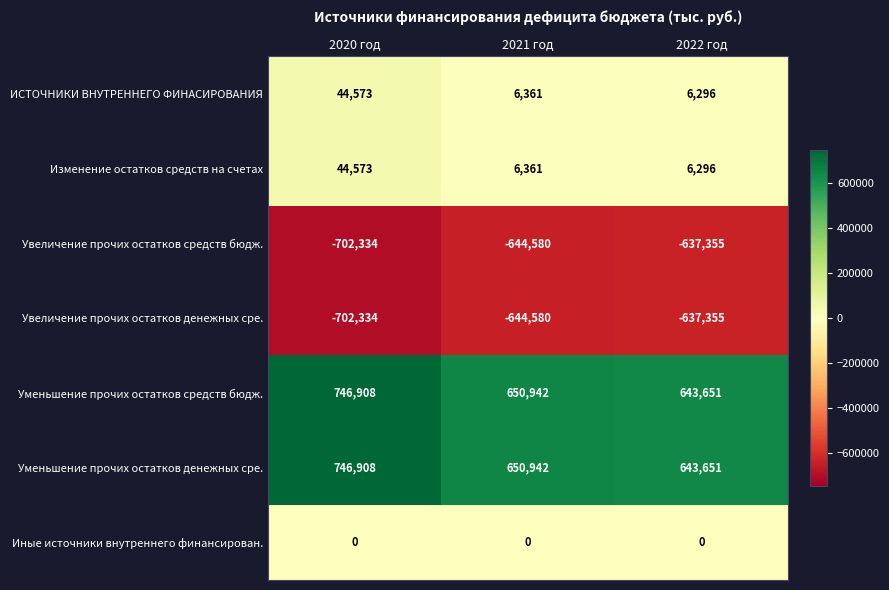

At how many categories does at least one series exceed 613725?

3